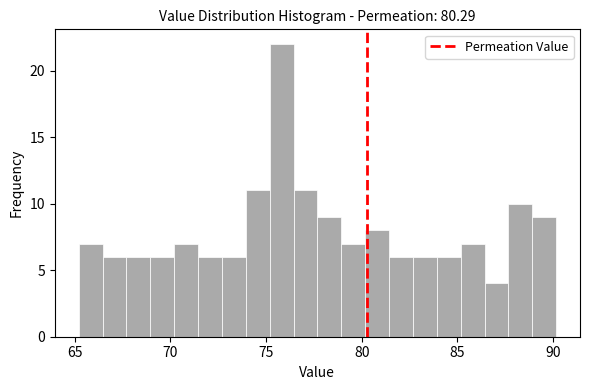

Around what value on the x-axis is the tallest bar? Give the approximate position of its centre, as read against the axis.

76.0